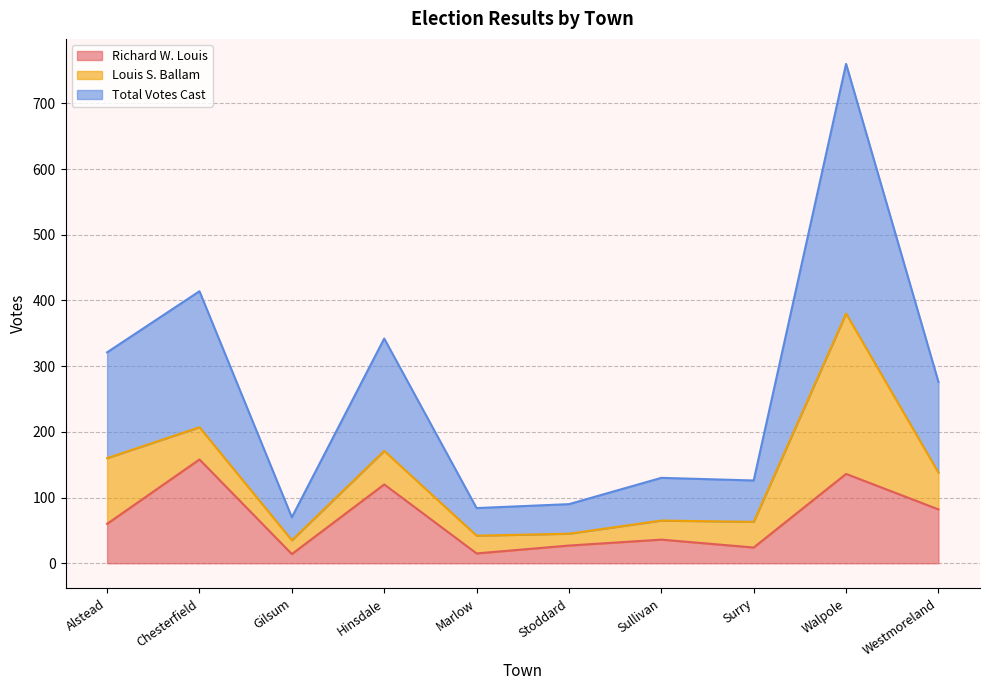

At which label does Richard W. Louis reach its peak?

Chesterfield